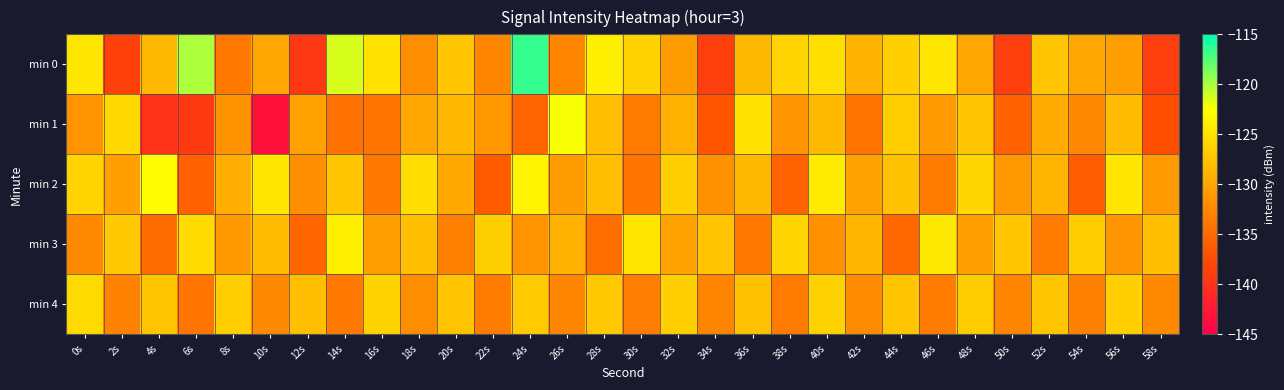

What is the total value across all series at 42s?

-654.1